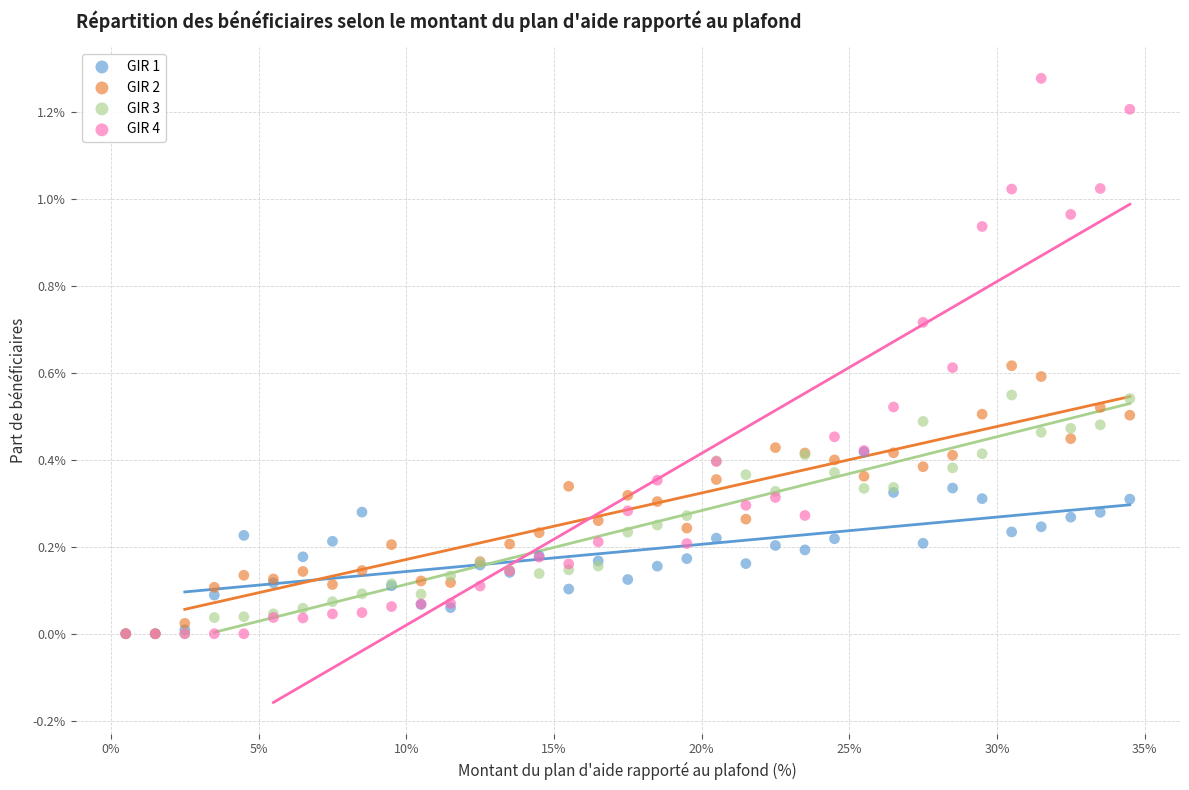

What are all the series names shown in the legend?

GIR 1, GIR 2, GIR 3, GIR 4